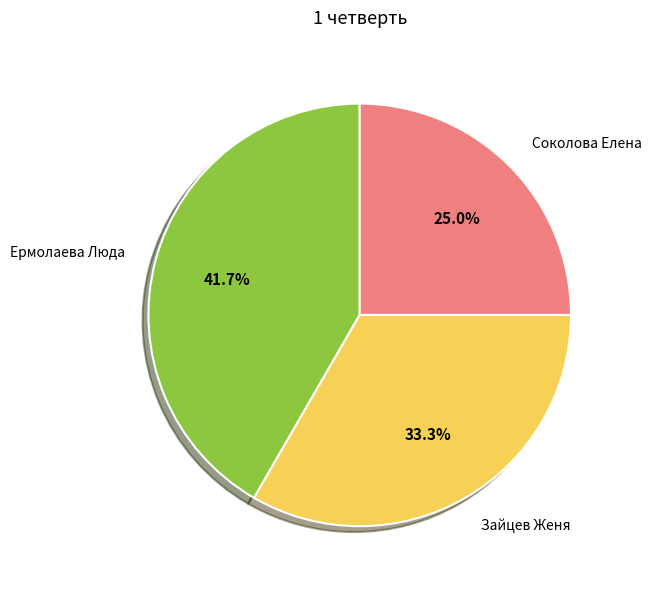

What is the total percentage of Ермолаева Люда and Соколова Елена?

66.7%